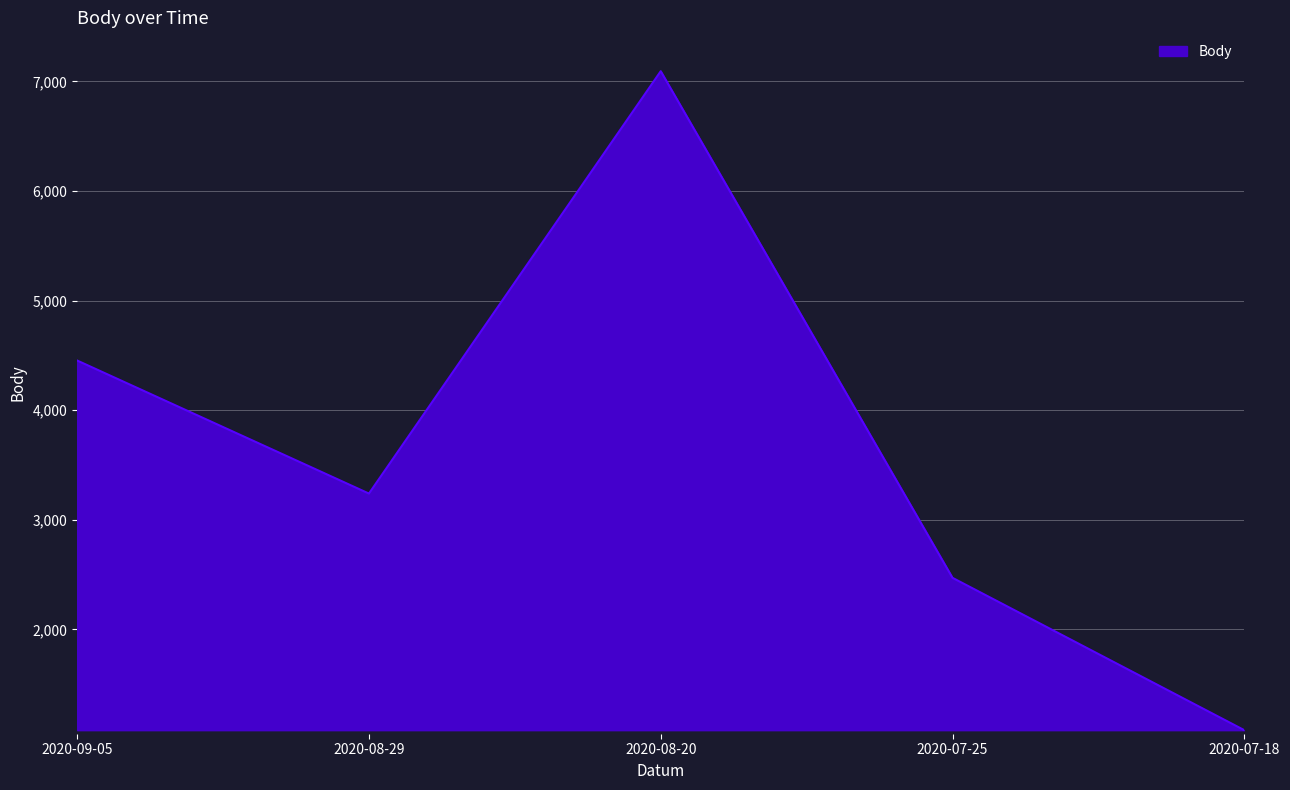

Which category has the highest value across all series?

2020-08-20